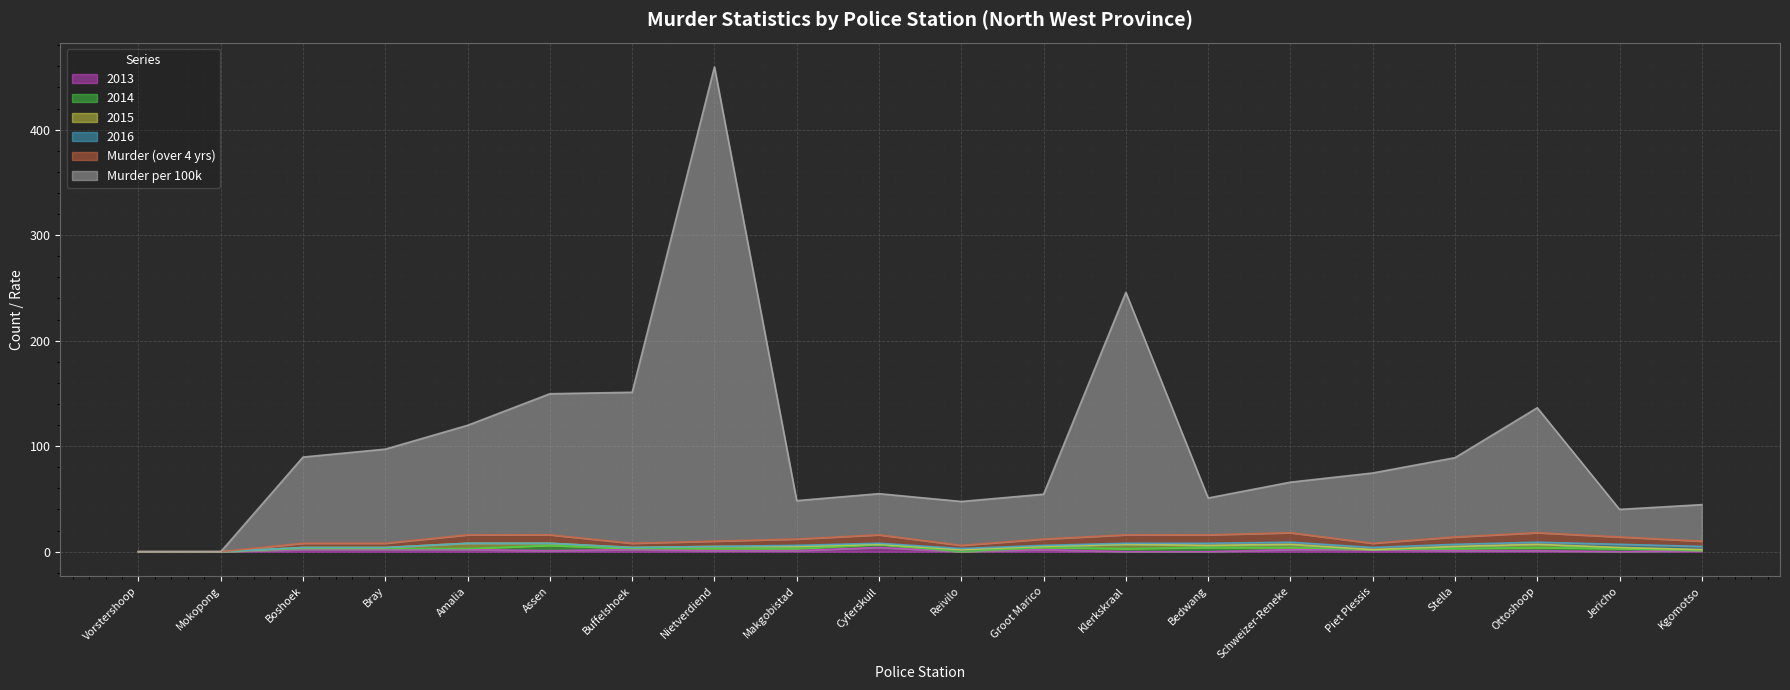

The Murder (over 4 yrs) series shows 6.0 at Groot Marico. True or false?

True